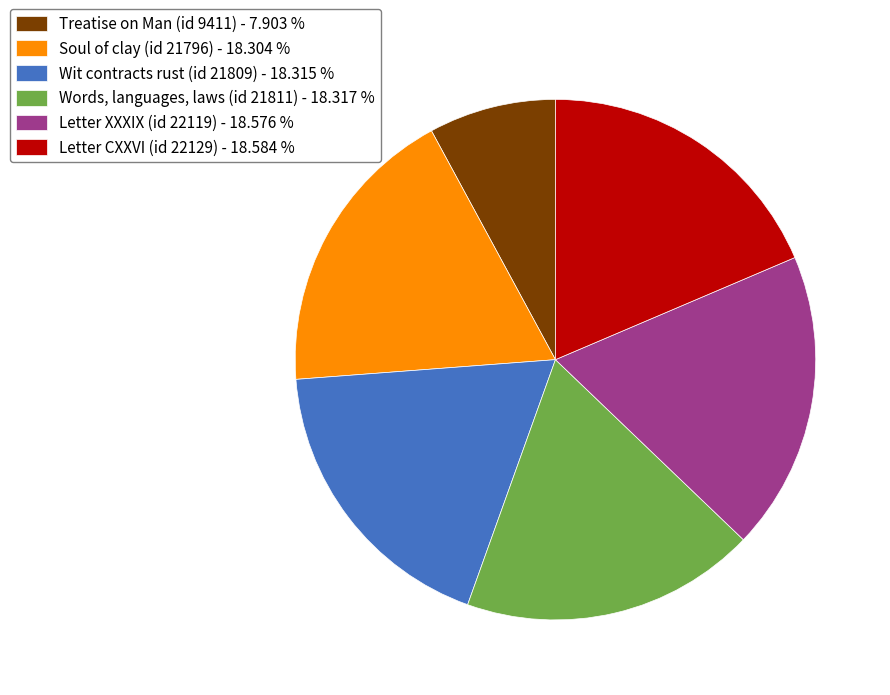

Combined, do Letter CXXVI (id 22129) - 18.584 % and Words, languages, laws (id 21811) - 18.317 % account for over 50%?

No